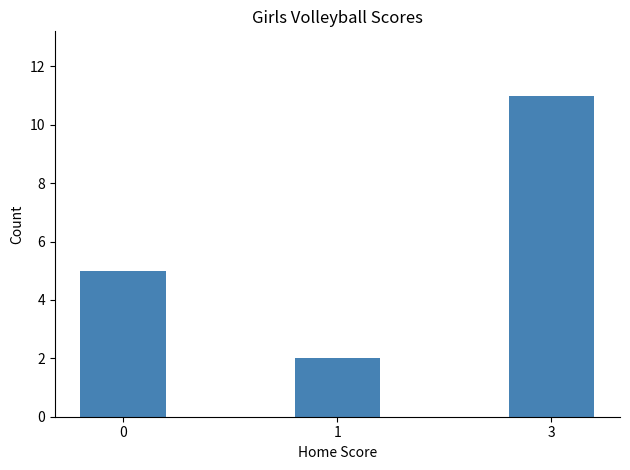

Which has a higher value, 3 or 1?

3